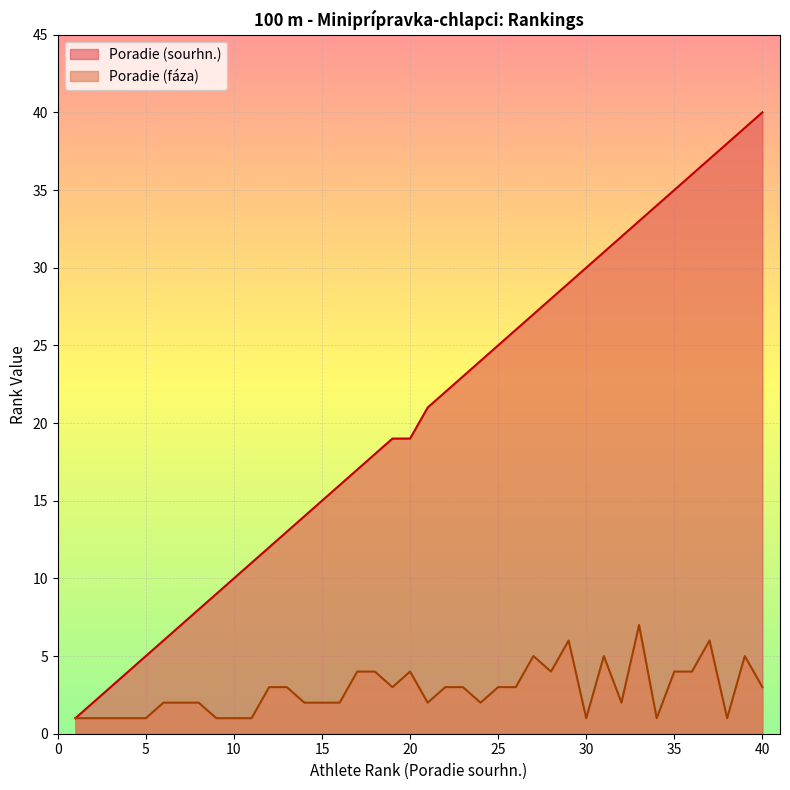

List the series in order of their overall mean, highest first.

Poradie (sourhn.), Poradie (fáza)